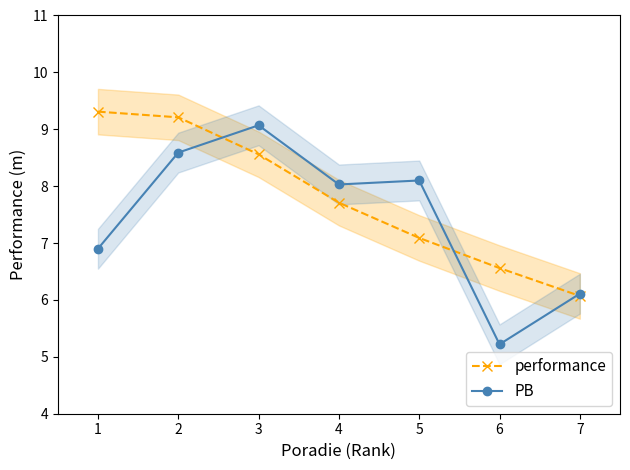

Which category has the lowest value in the PB series?

6